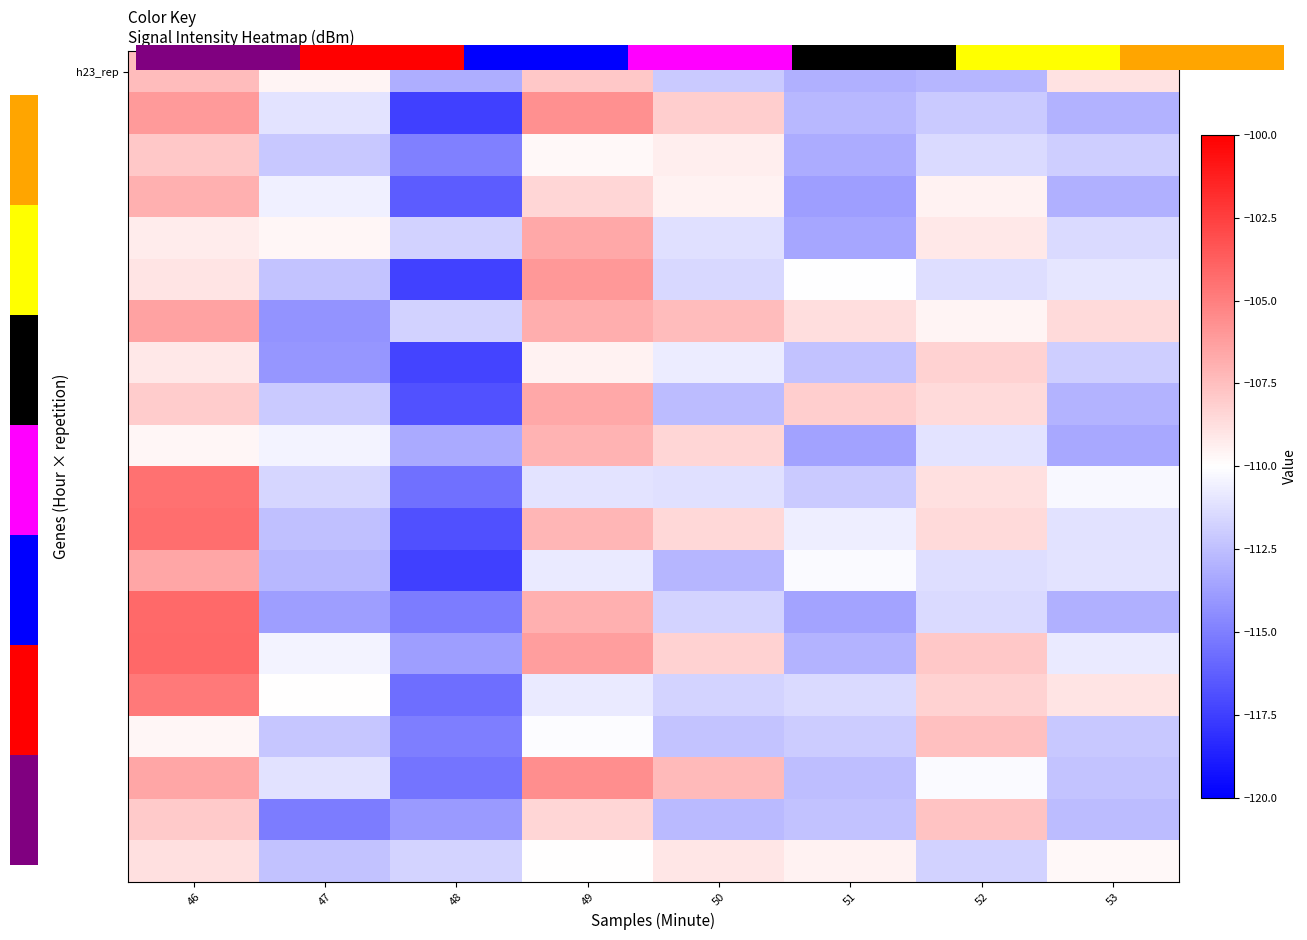

What is the lowest value of the h23_rep series?

-113.2